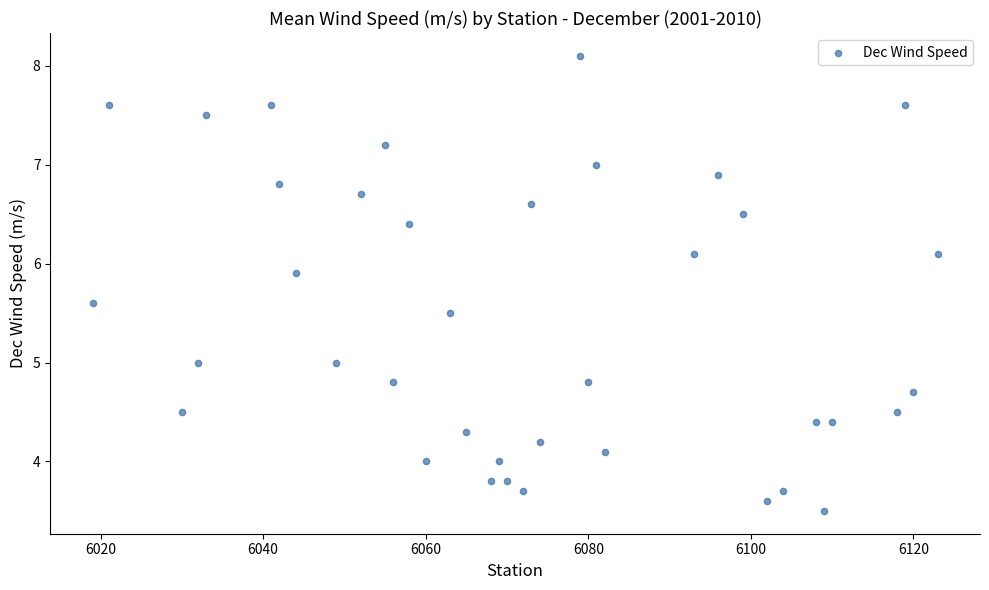

What is the range of X values (max minus min)?

104.0